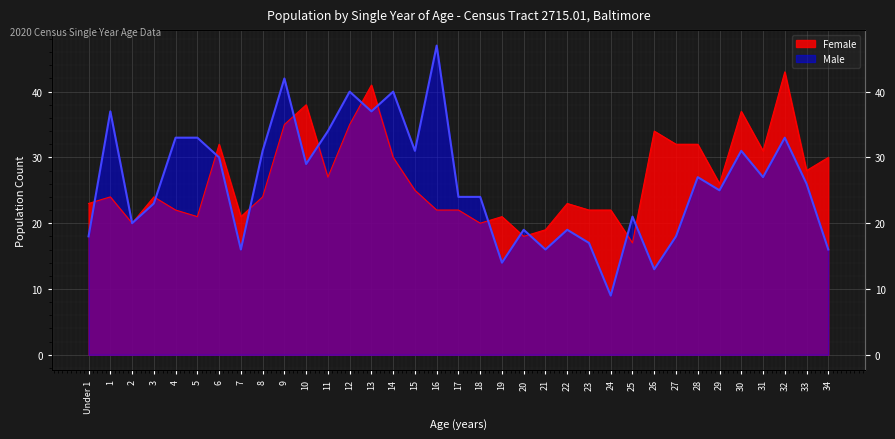

What is the sum of the Female values at 11 and 29?

53